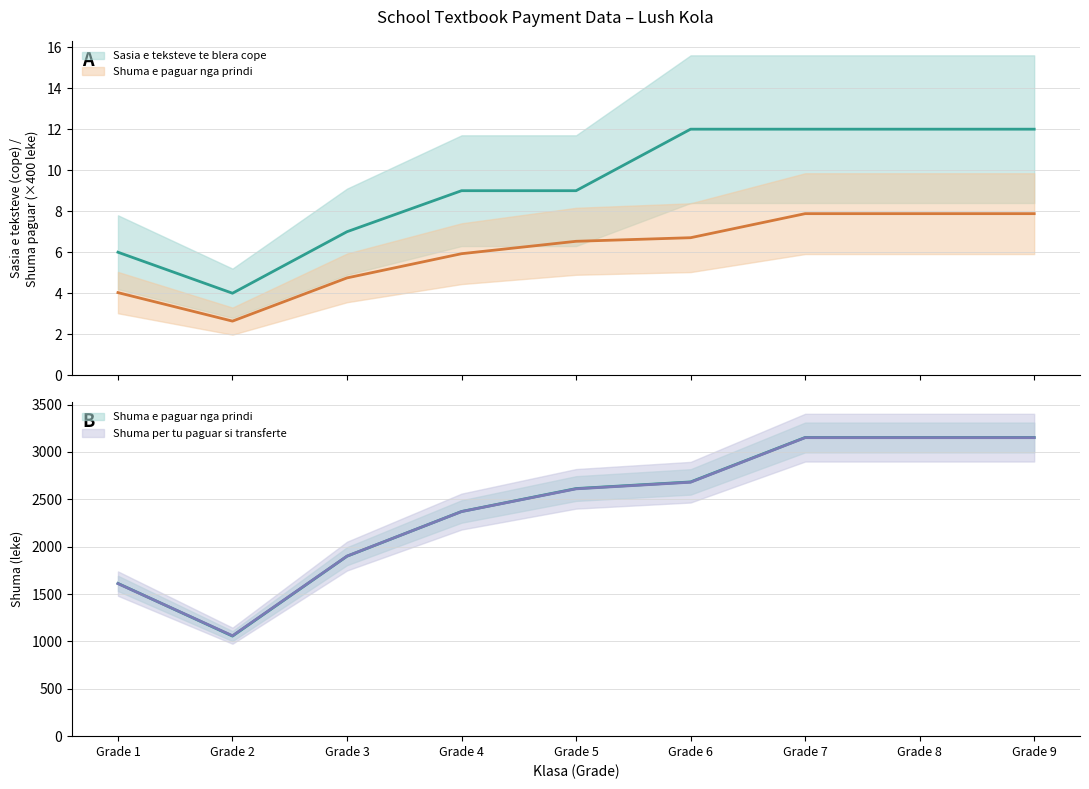

At which label is Shuma e paguar nga prindi closest to 5?

Grade 3